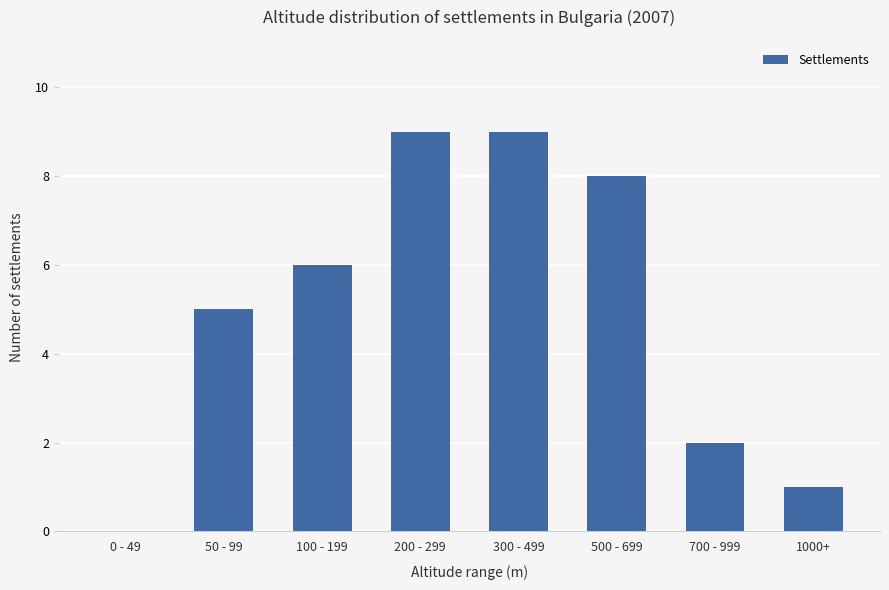

Between 50 - 99 and 1000+, which is larger?

50 - 99